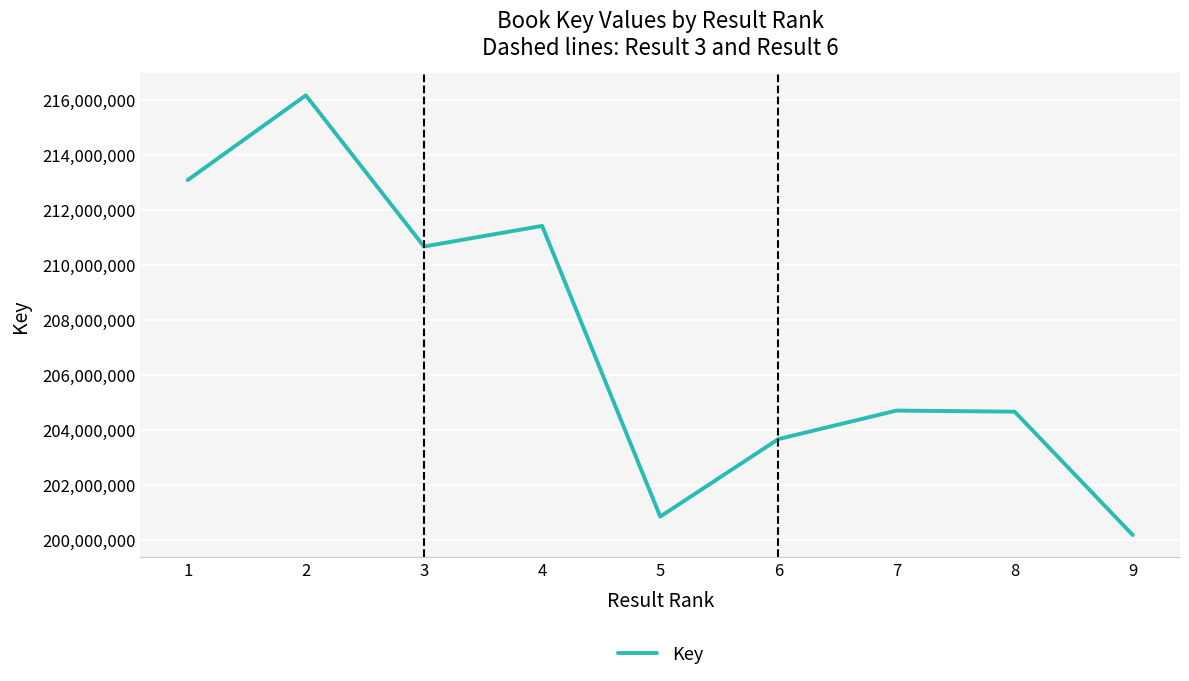

What is the difference between the maximum and minimum values?

15983263